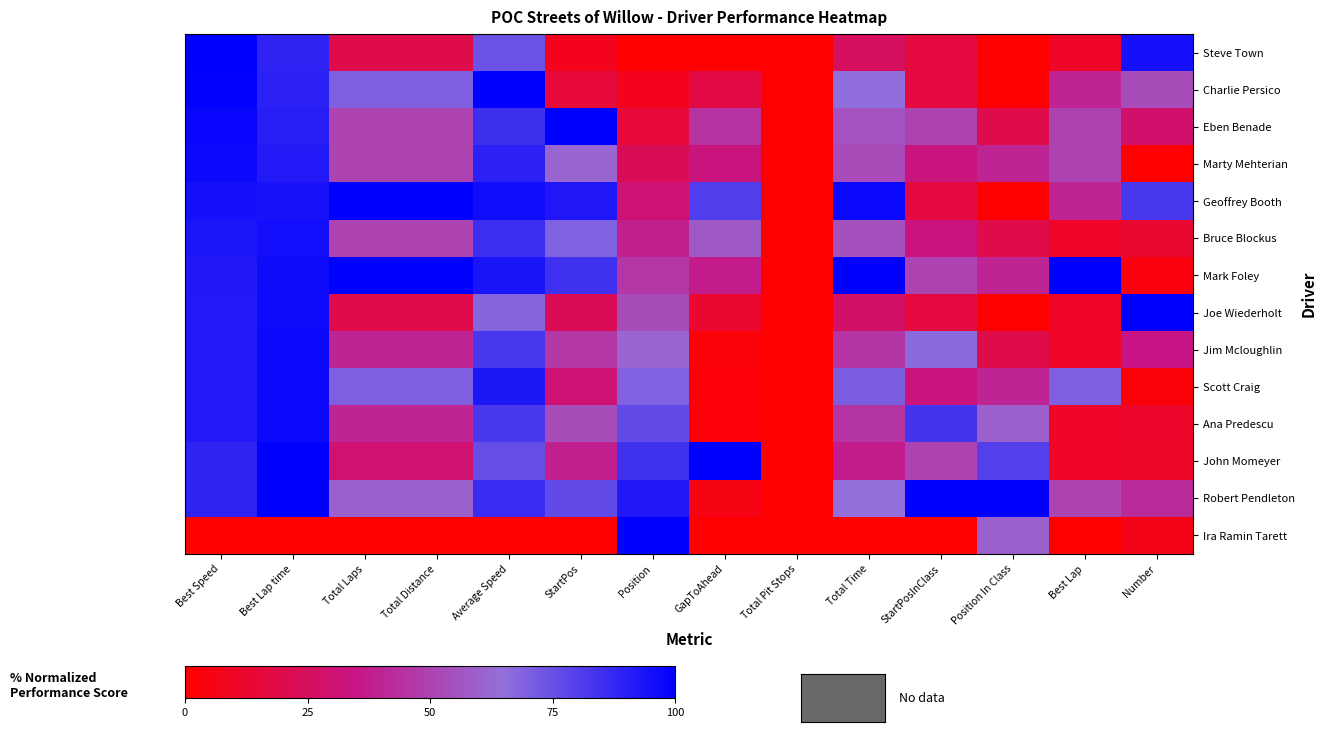

Which series changed the most between Total Time and Number?

Mark Foley